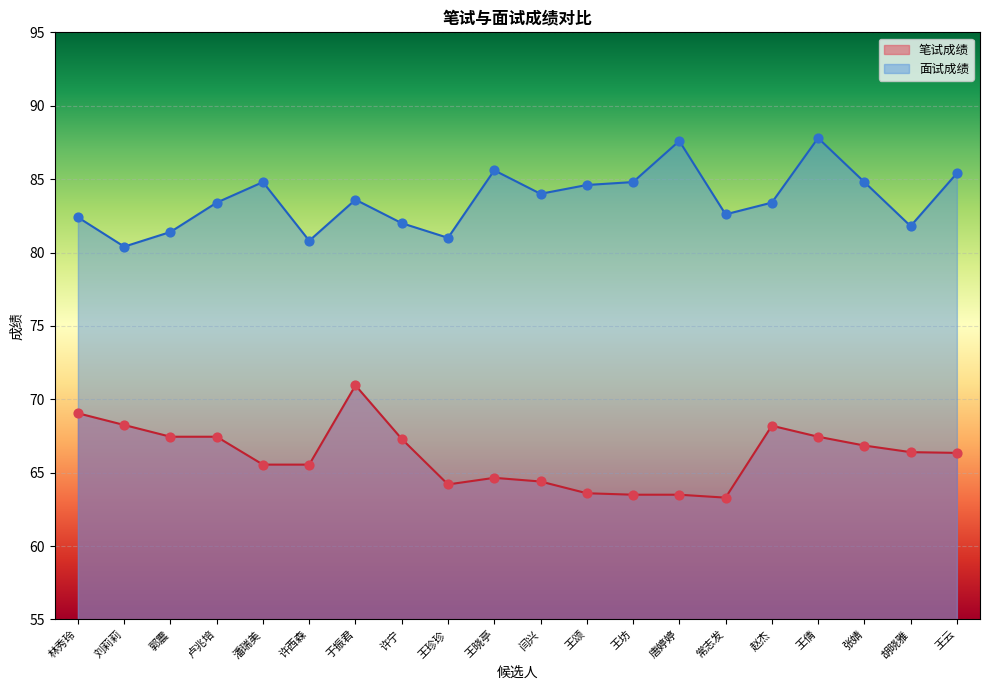

At how many categories does at least one series exceed 82?

14